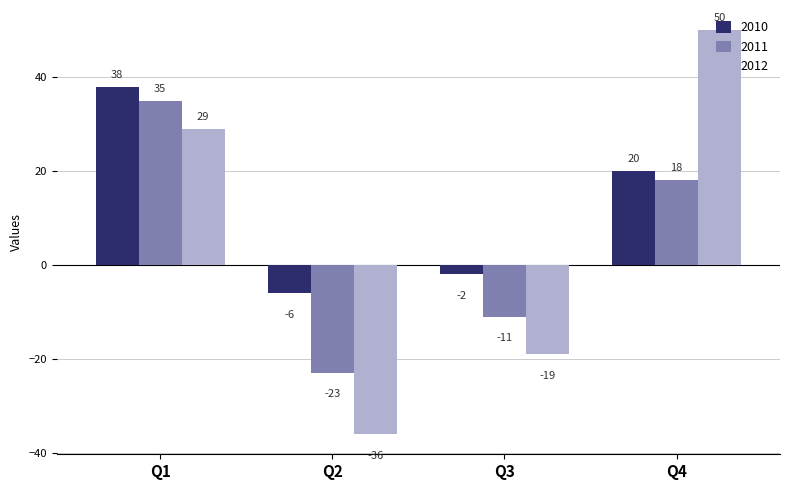

What is the total value across all series at Q3?

-32